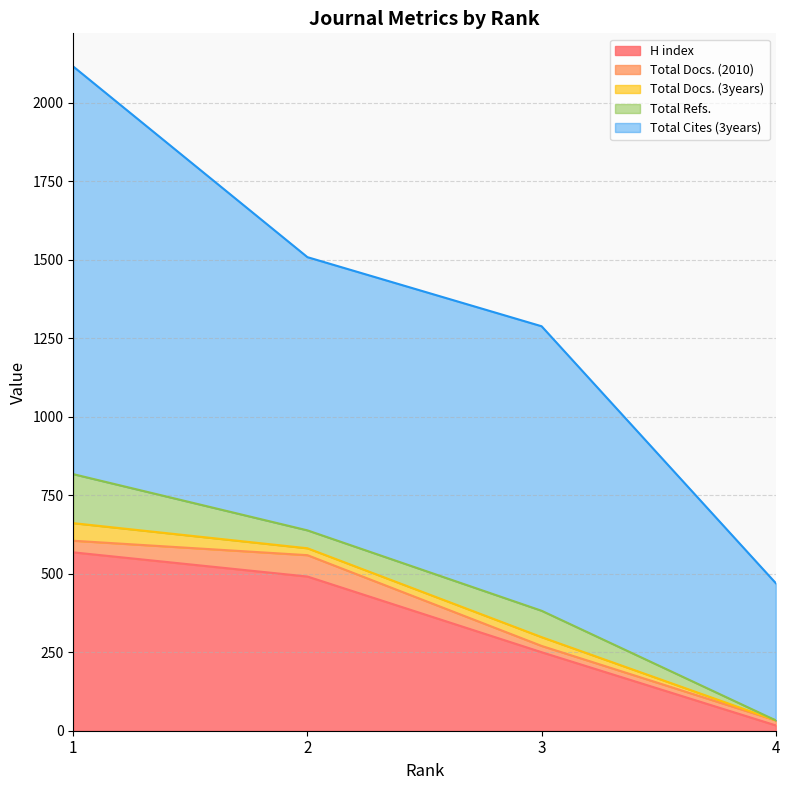

At which label does Total Cites (3years) first exceed 906?

1